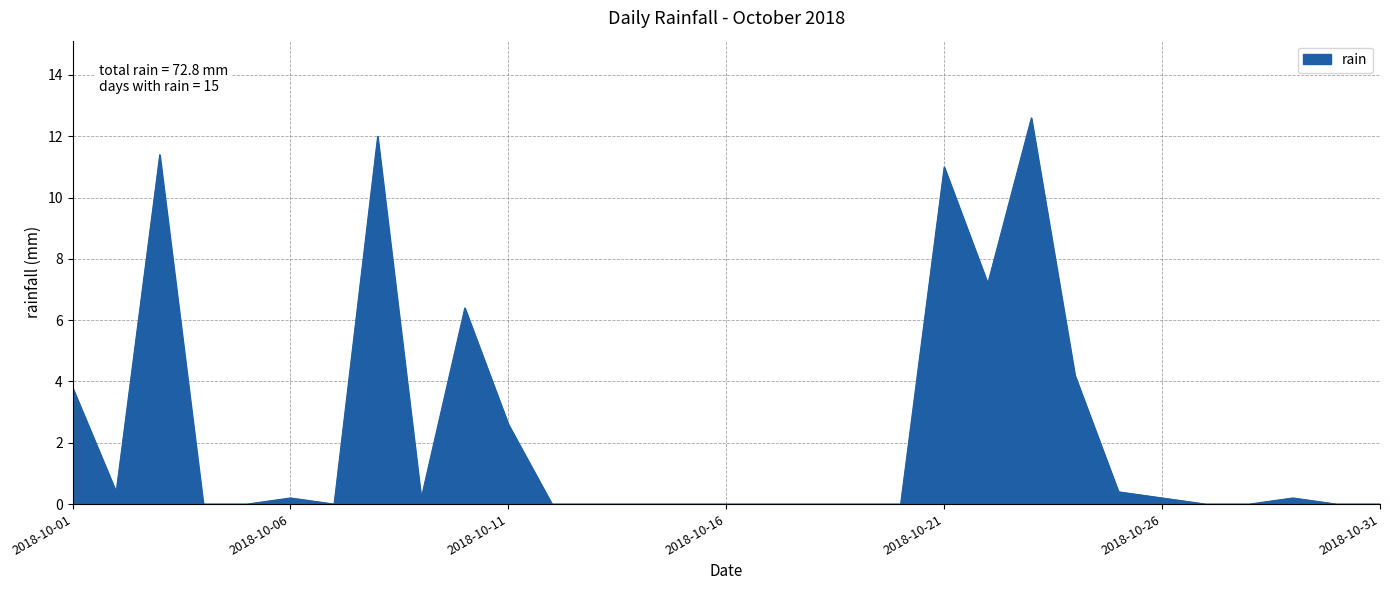

What is the difference between the maximum and minimum values?

12.6